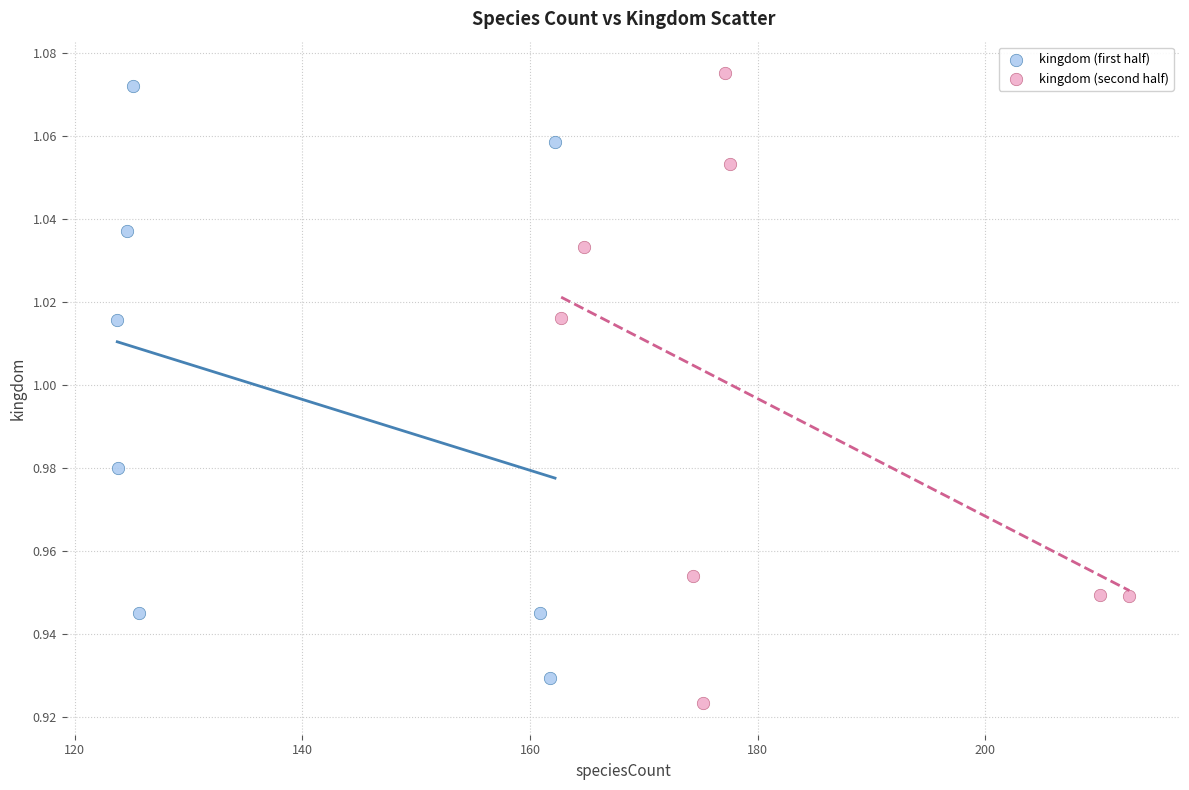

Which series contains the highest Y value?

kingdom (second half)